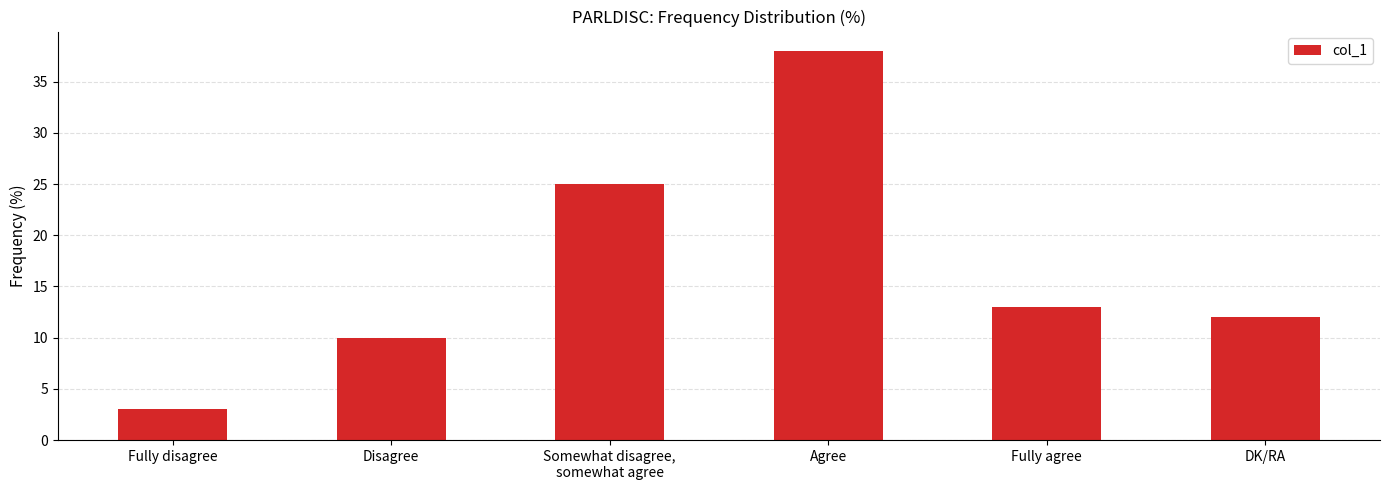

Reading left to right, list all the values displayed in this chart.

3	10	25	38	13	12